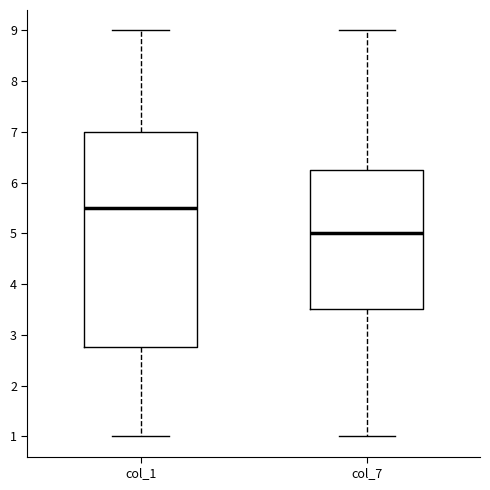

Reading left to right, read every box against the y-axis: the position of its median line, the range the box covers, and the ends of its whiskers. The values are not printed on the chart, so give them approximately, as read against the axis.

col_1: median 5.5, box 2.8 to 7.0, whiskers 1.0 to 9.0
col_7: median 5.0, box 3.5 to 6.3, whiskers 1.0 to 9.0